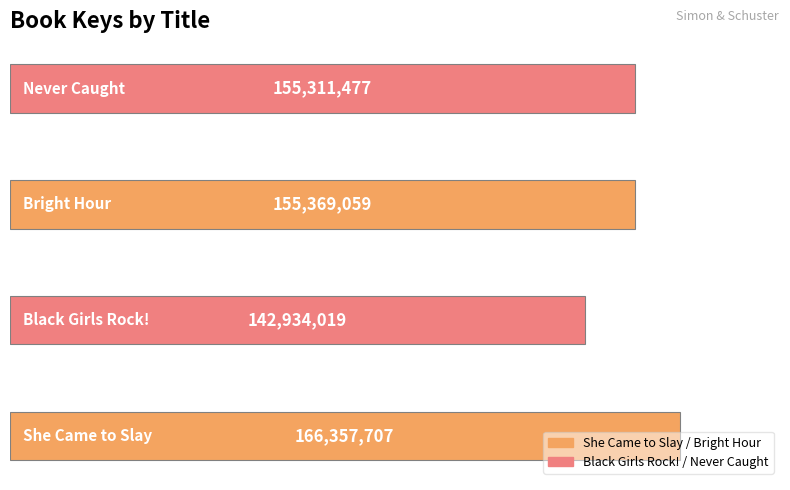

What is the average value?

154993066